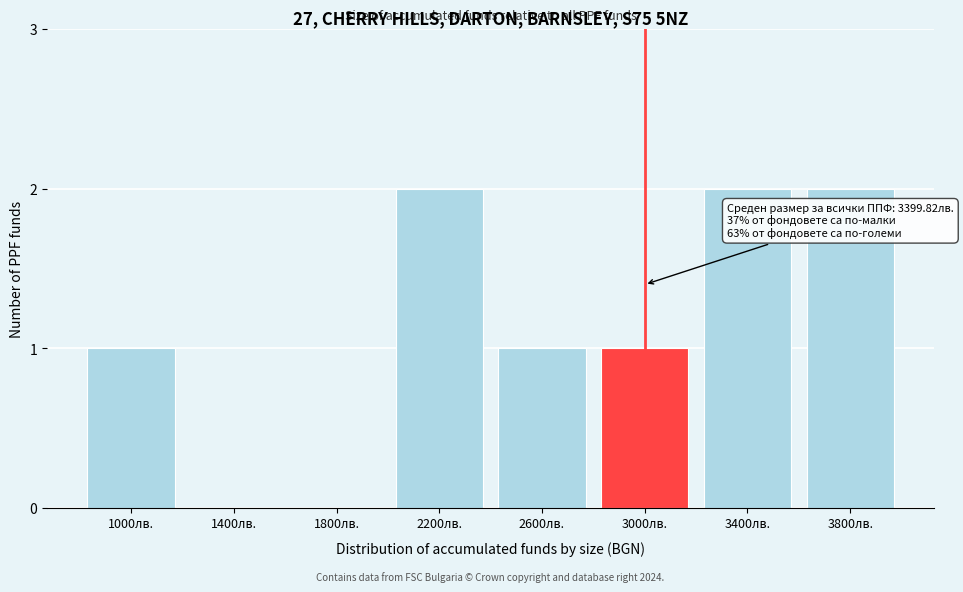

Reading left to right, list all the values displayed in this chart.

1000лв.=1	1400лв.=0	1800лв.=0	2200лв.=2	2600лв.=1	3000лв.=1	3400лв.=2	3800лв.=2